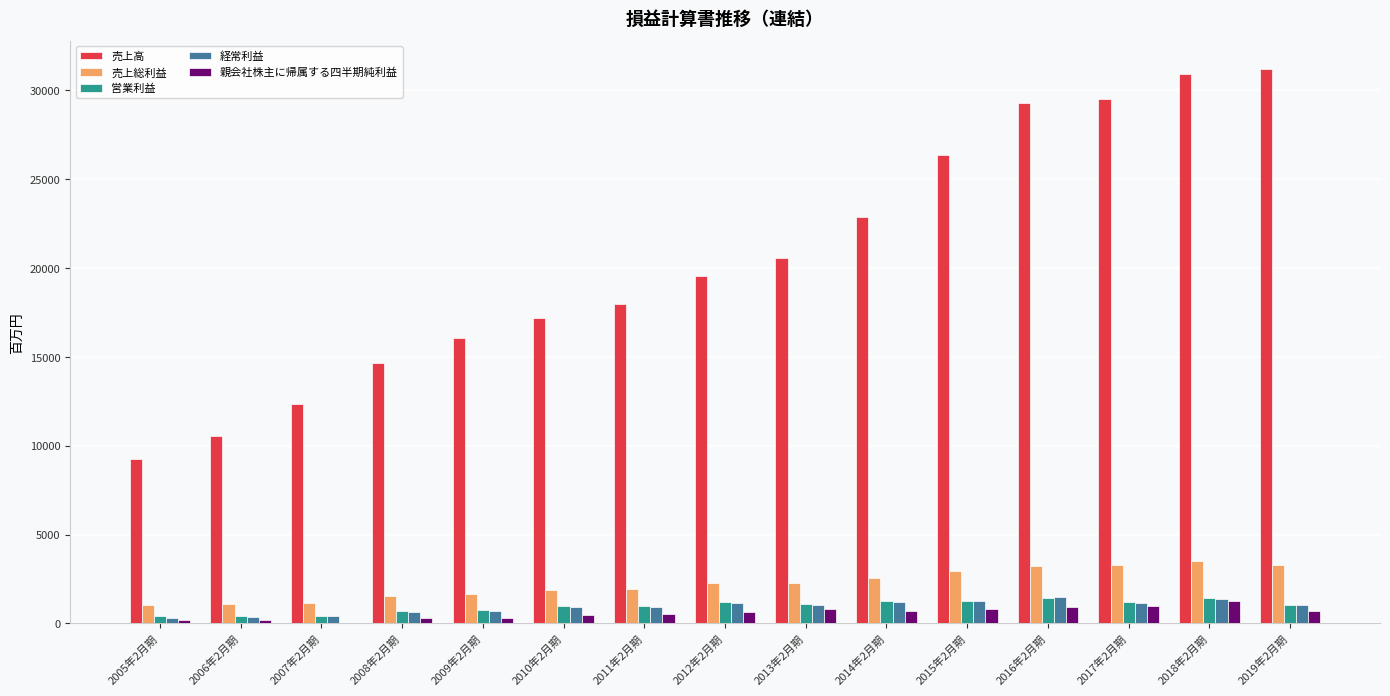

How many data points does each series have?

15